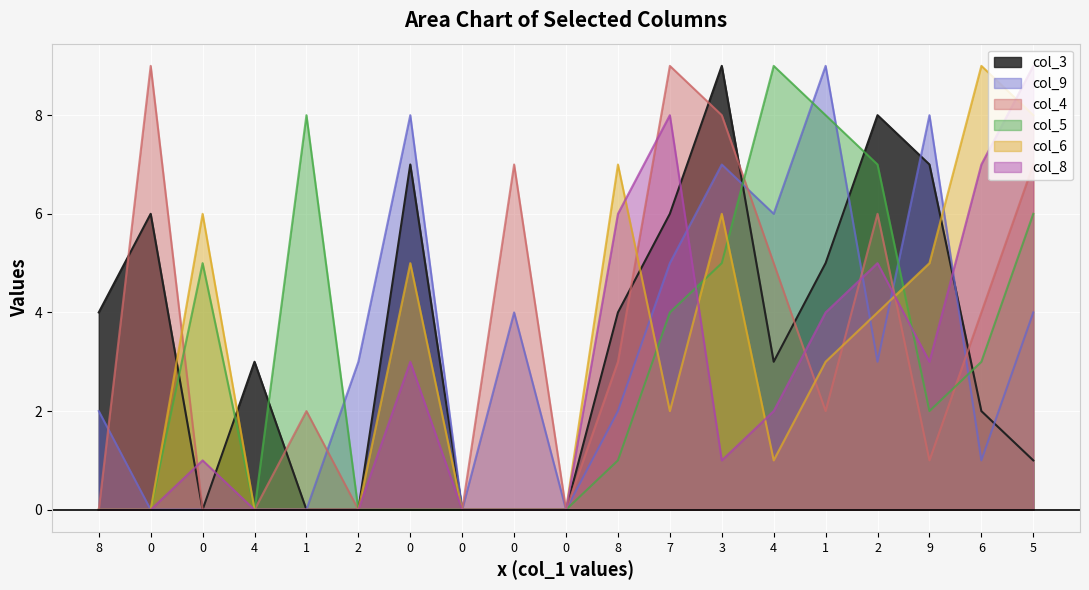

How many values in col_5 are above zero?

11